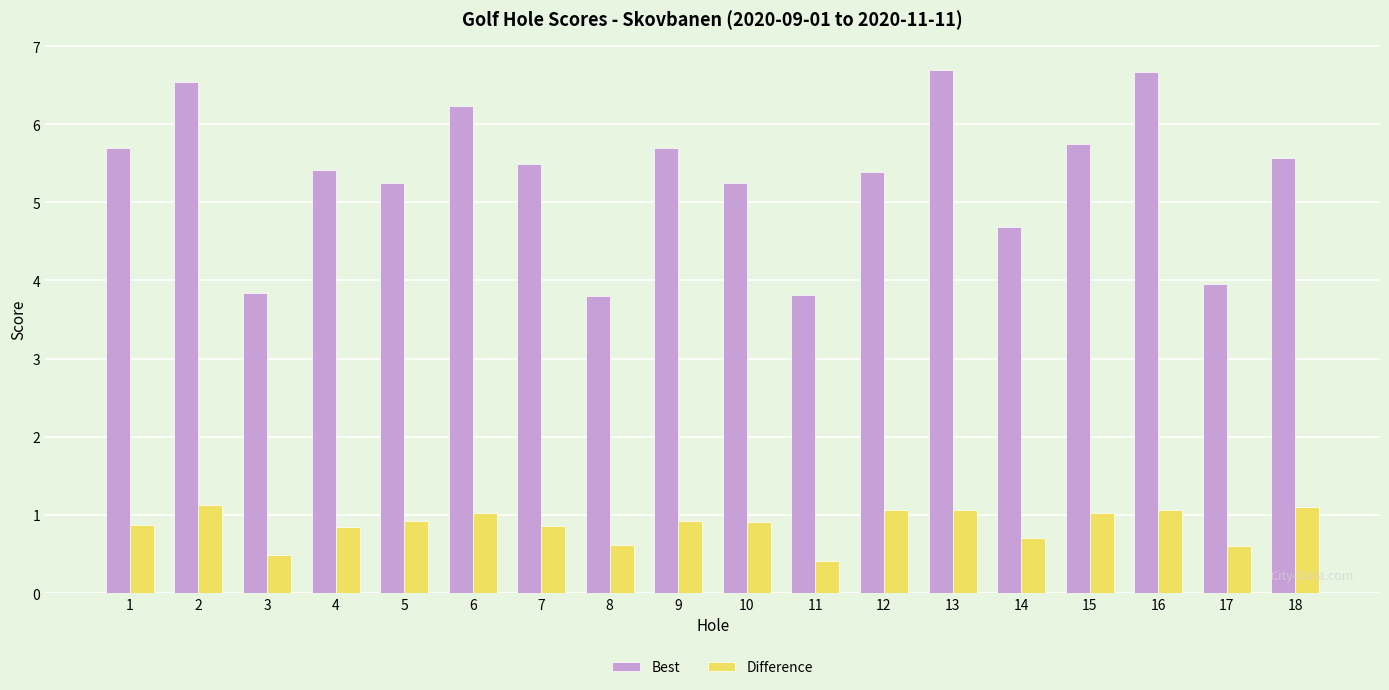

Which series changed the most between 4 and 6?

Best